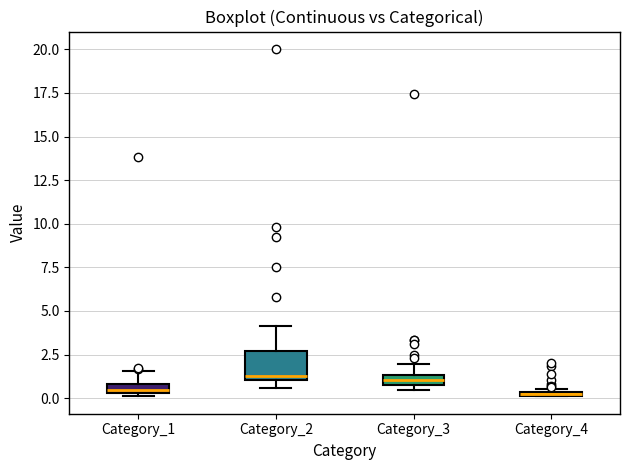

Comparing the boxes themselves (not the whiskers), which one is the tallest?

Category_2